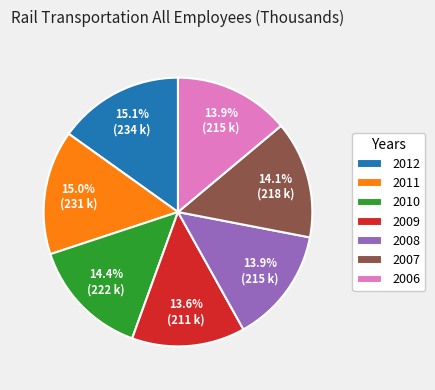

Approximately how many times larger is the value at 2012 compared to 2007?

1.1